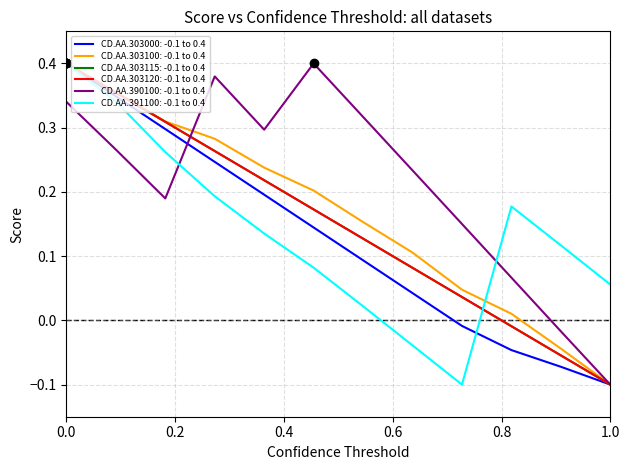

Which series has the largest total across all categories?

CD.AA.390100: -0.1 to 0.4